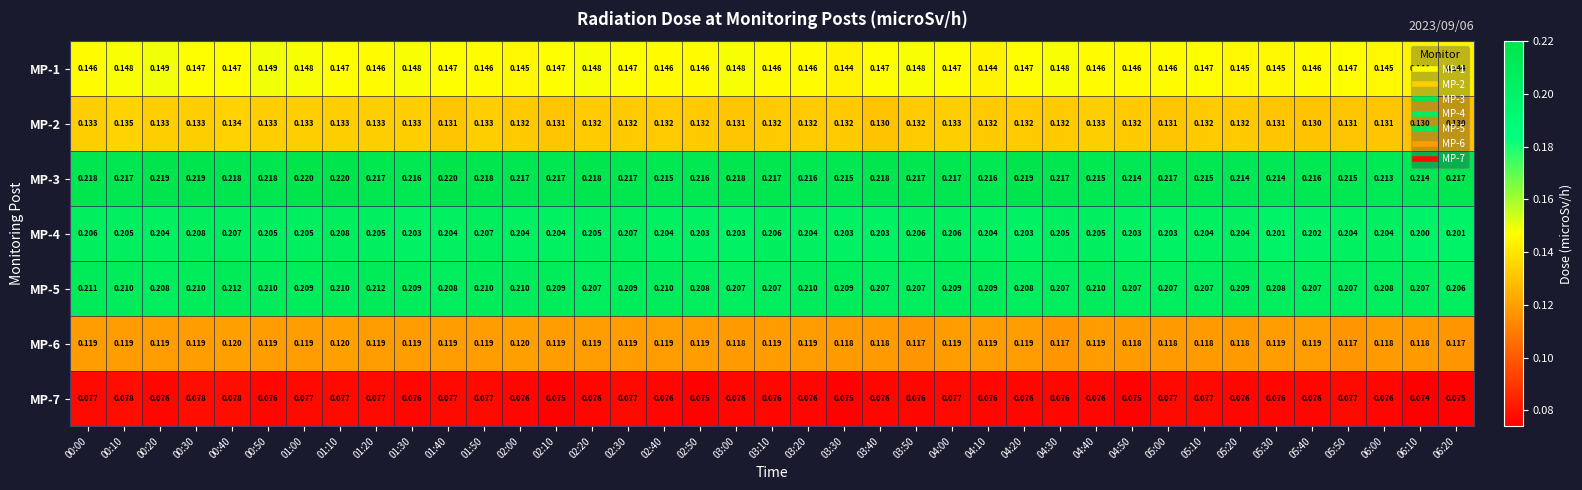

Is the value of MP-1 at 00:00 greater than the value of MP-4 at 01:40?

No